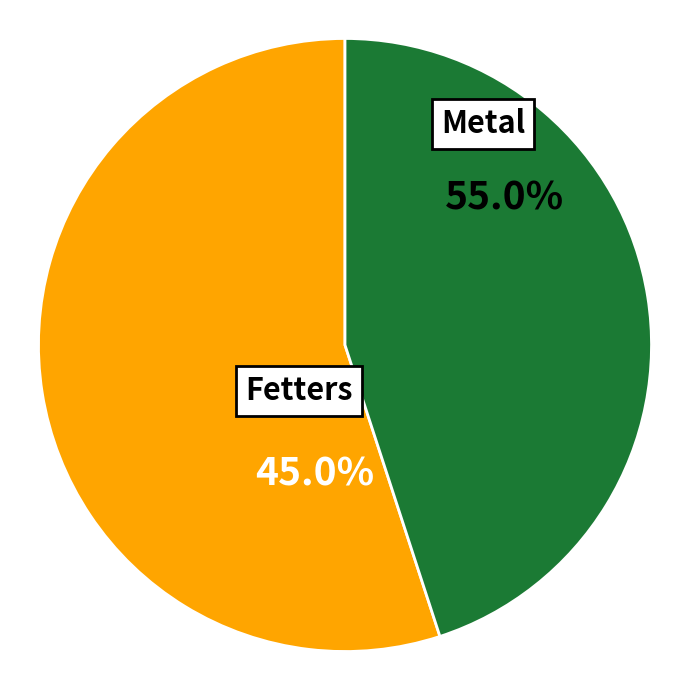

Which category accounts for the majority?

Metal